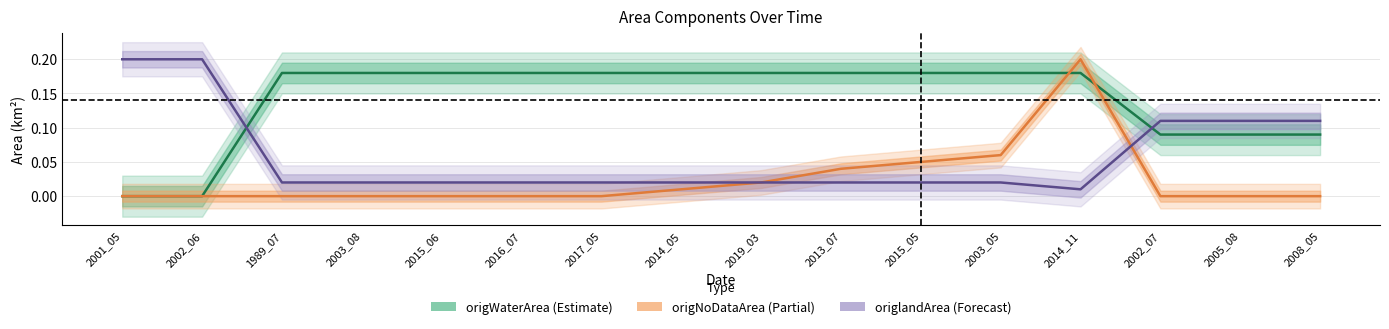

What is the difference between the maximum and minimum values in the origWaterArea series?

0.2